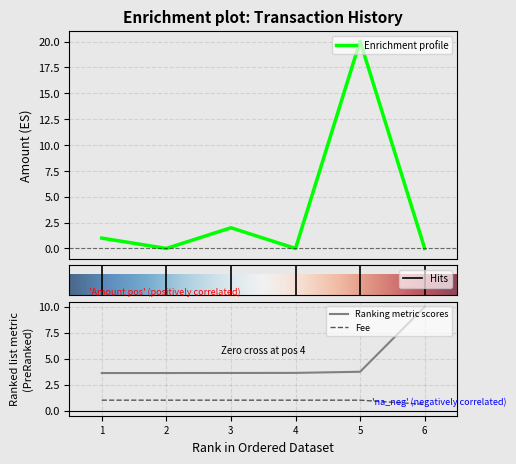

Is this an area chart (filled region under the line)?

No